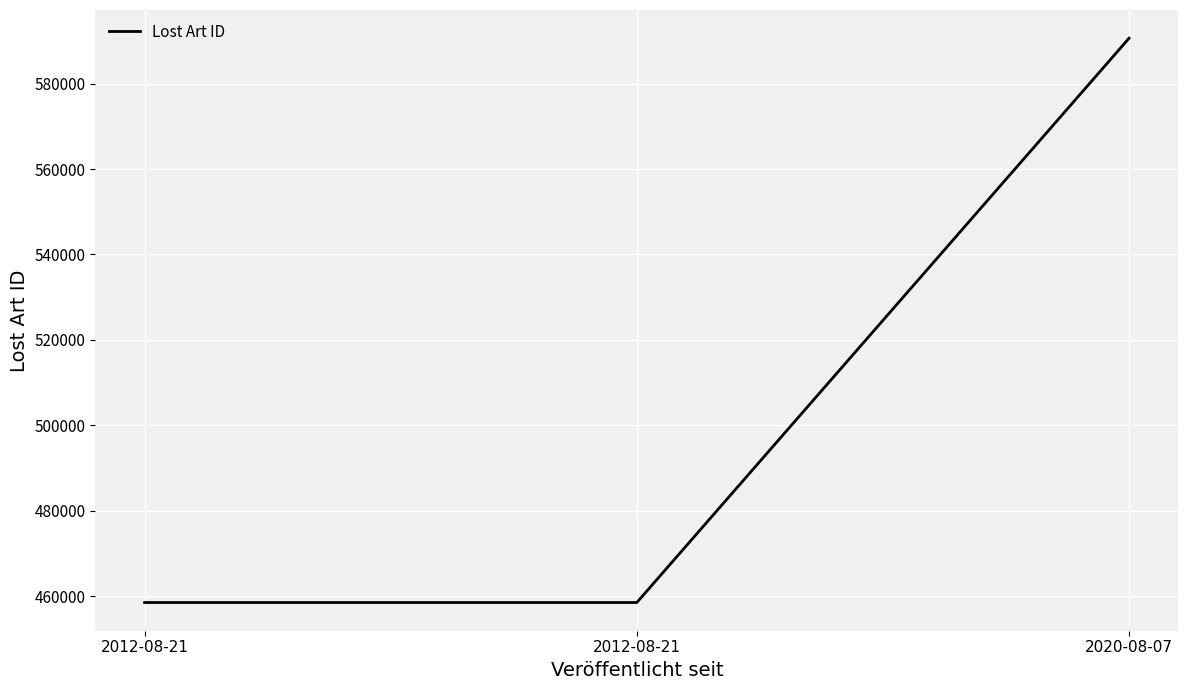

List the labels in order of value, smallest first.

2012-08-21, 2012-08-21, 2020-08-07